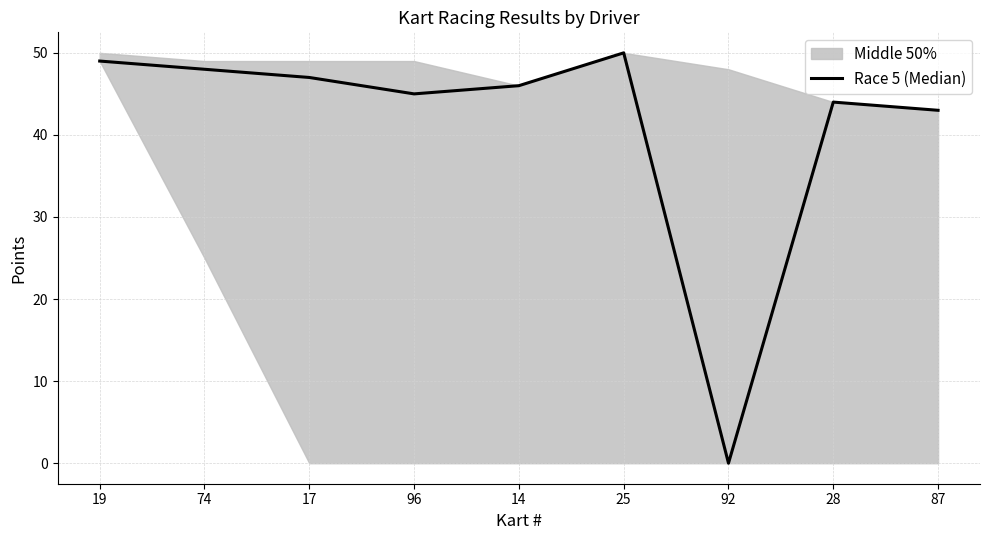

How many interior local valleys (lower than both neighbors) does the data have?

2